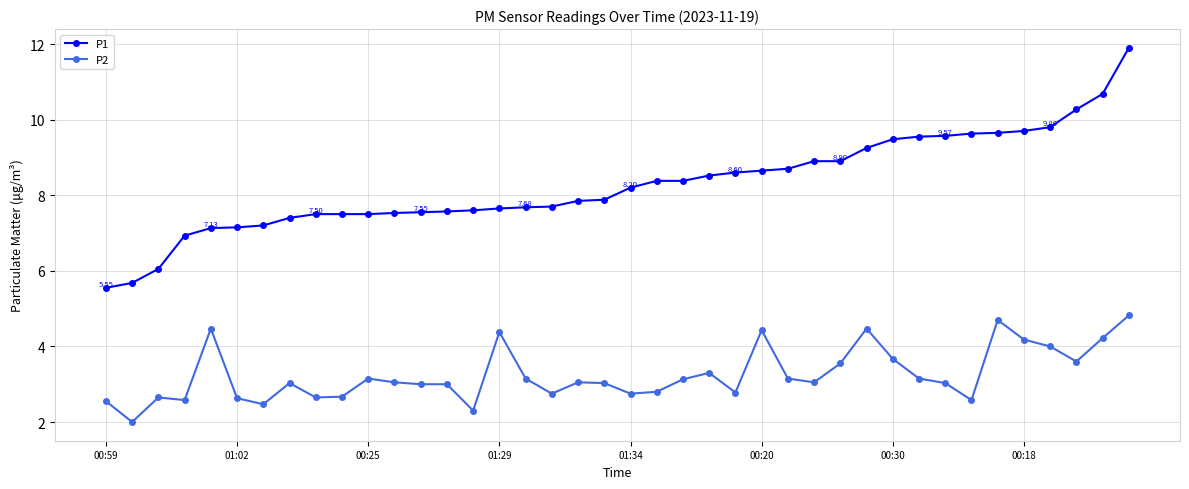

Which series has the largest range (max minus min)?

P1